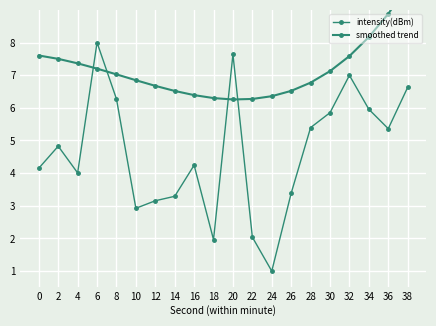

Reading left to right, transcribe all the data shown in this chart.

intensity(dBm): 0=4.2	2=4.8	4=4.0	6=8.0	8=6.3	10=2.9	12=3.2	14=3.3	16=4.2	18=2.0	20=7.6	22=2.0	24=1.0	26=3.4	28=5.4	30=5.9	32=7.0	34=6.0	36=5.4	38=6.6
smoothed trend: 0=7.6	2=7.5	4=7.4	6=7.2	8=7.0	10=6.8	12=6.7	14=6.5	16=6.4	18=6.3	20=6.3	22=6.3	24=6.4	26=6.5	28=6.8	30=7.1	32=7.6	34=8.2	36=8.9	38=9.7